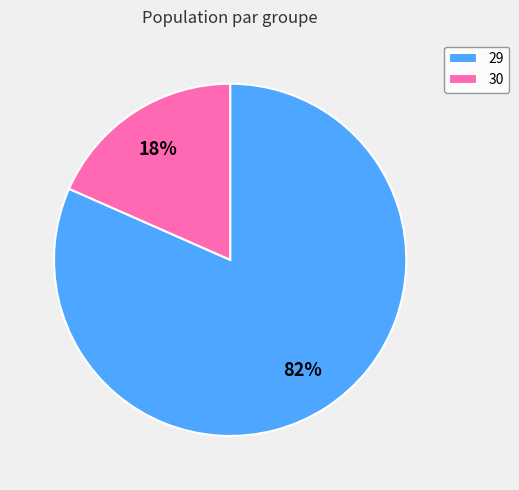

Combined, do 29 and 30 account for over 50%?

Yes